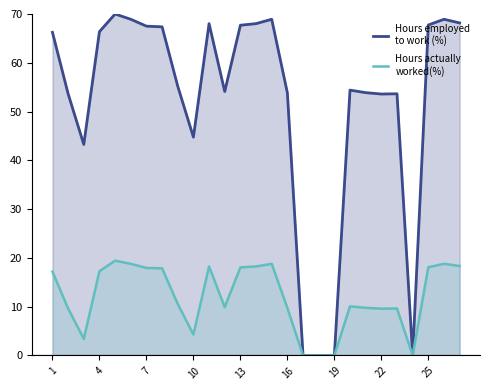

What is the total value across all series at 10?

49.0